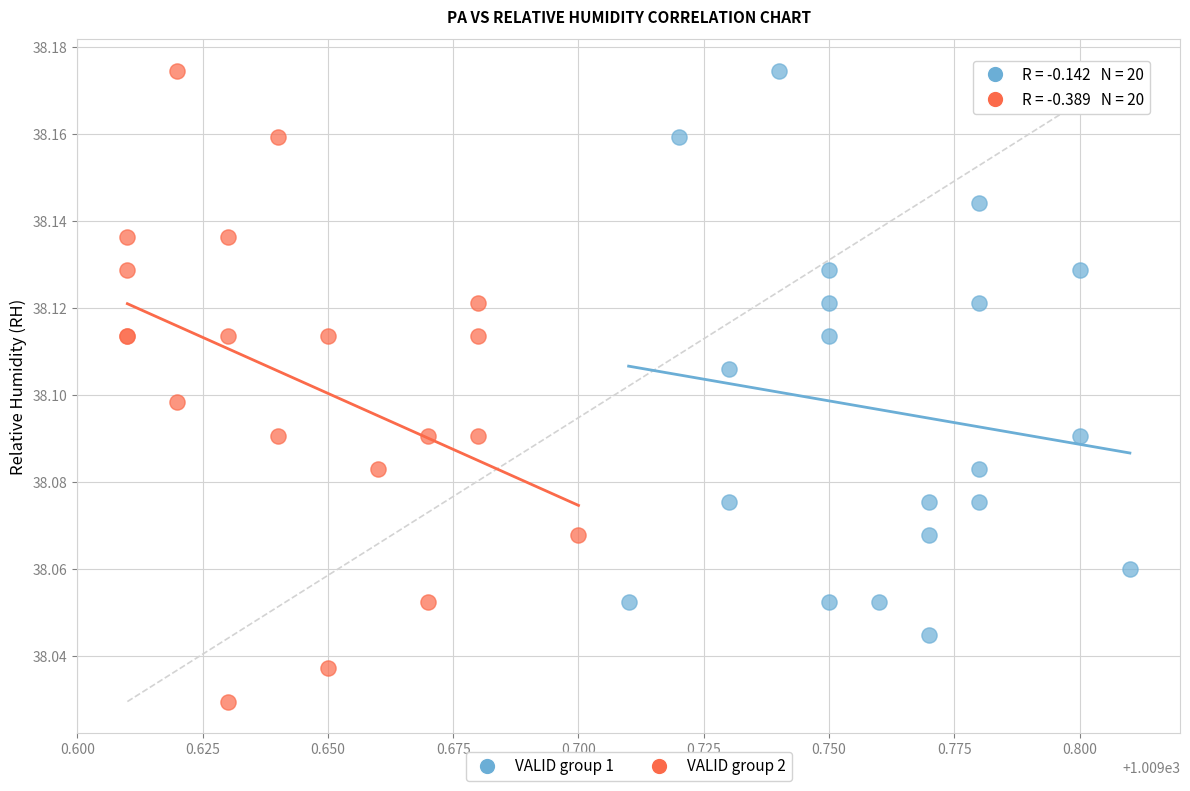

Which series has the widest spread of Y values?

VALID group 2